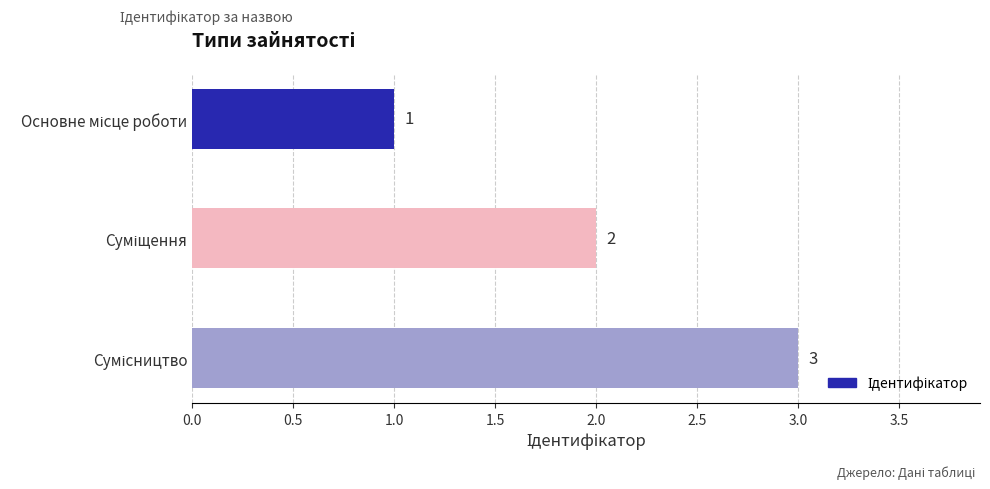

What is the sum of all values?

6